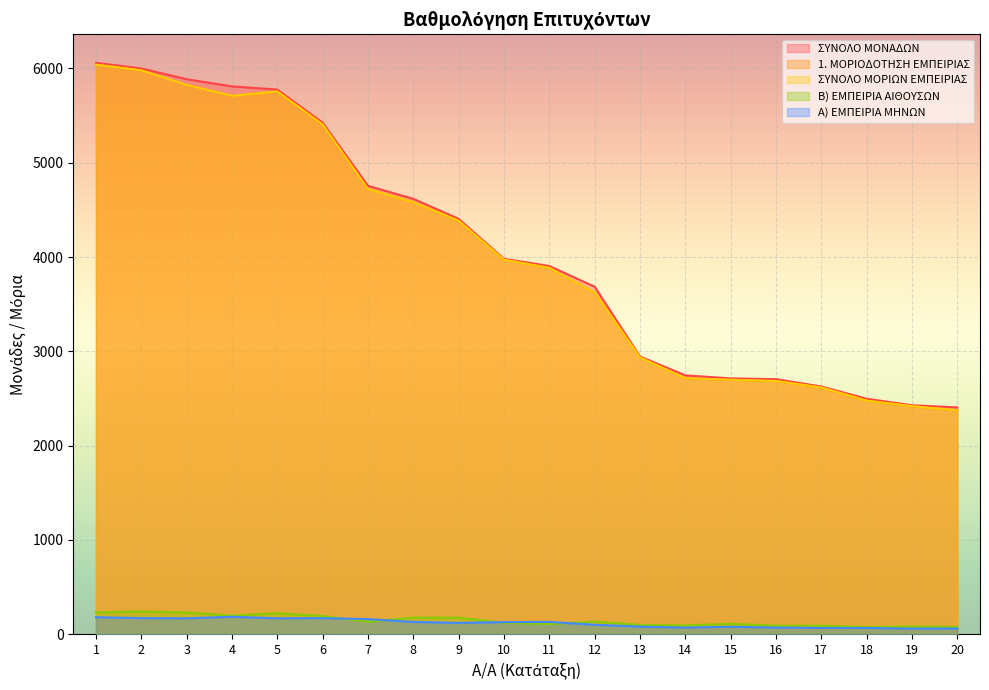

What is the value of the Α) ΕΜΠΕΙΡΙΑ ΜΗΝΩΝ point at the 19th from the left?

59